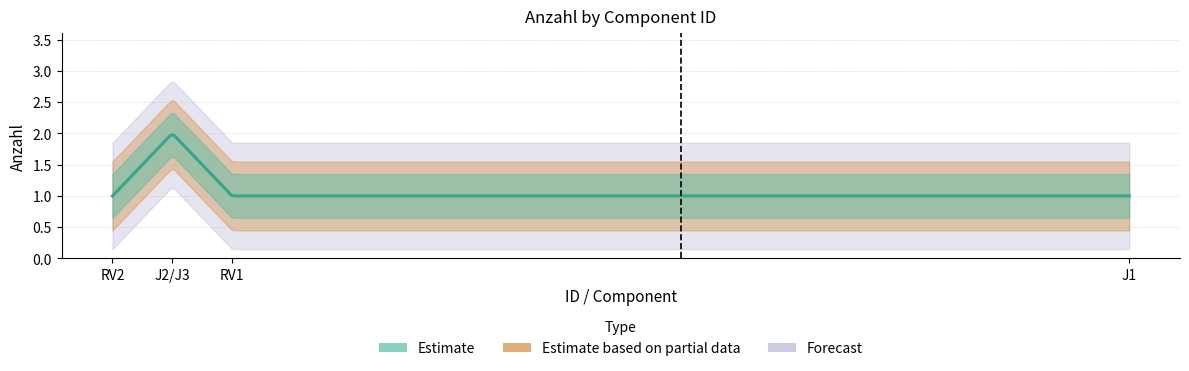

What is the maximum value shown in the chart?

2